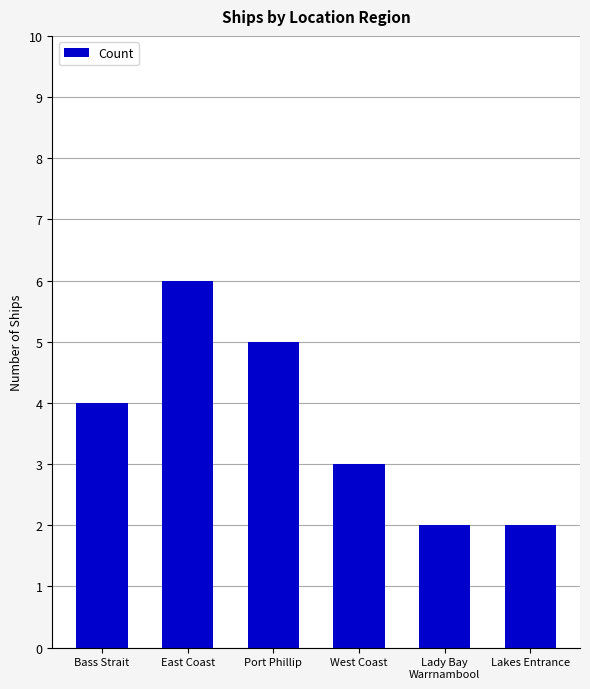

Does the chart contain any negative values?

No